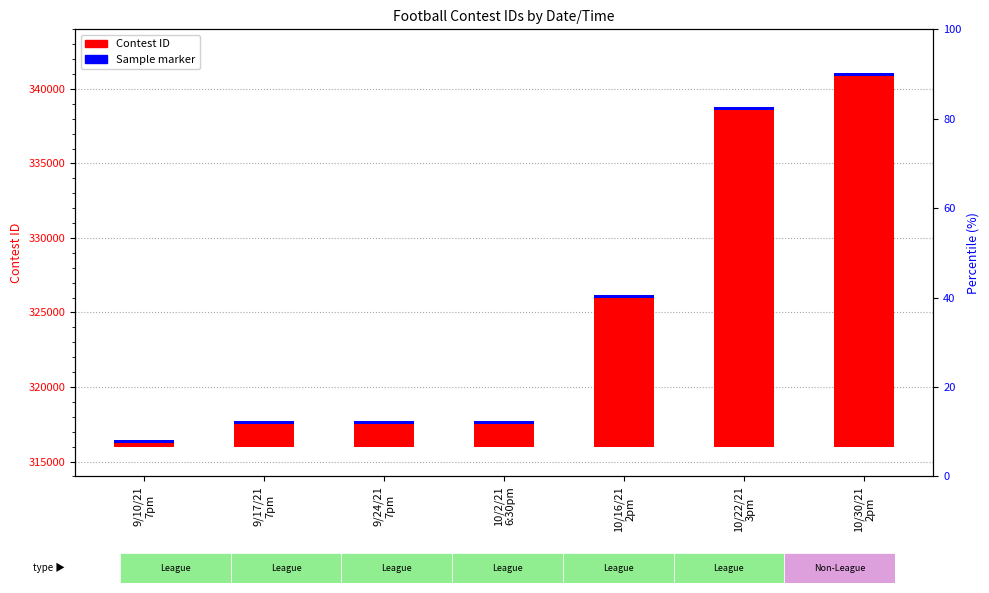

What is the label of the 4th bar from the left?

10/2/21
6:30pm